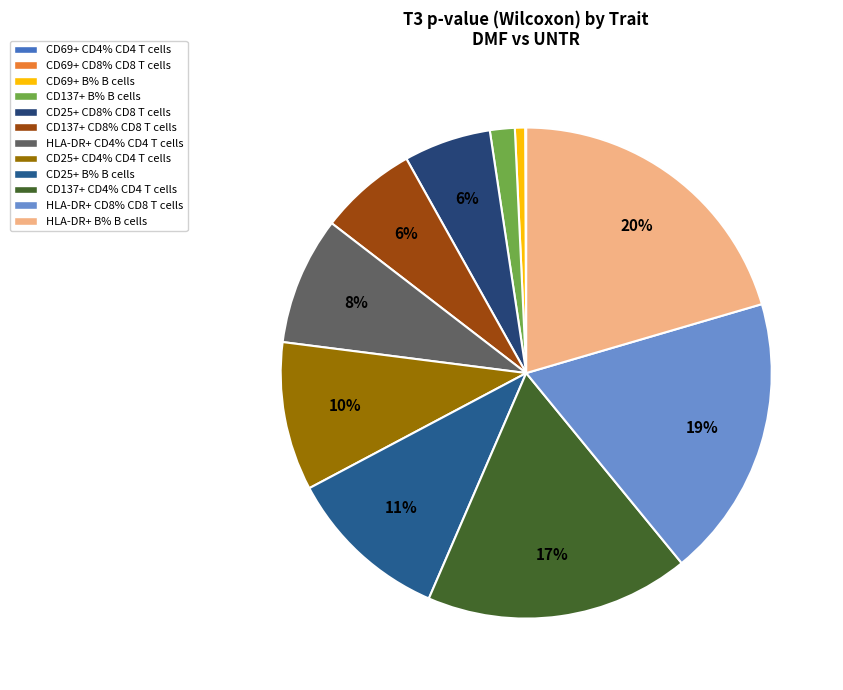

Rank the categories by value from highest to lowest.

HLA-DR+ B% B cells, HLA-DR+ CD8% CD8 T cells, CD137+ CD4% CD4 T cells, CD25+ B% B cells, CD25+ CD4% CD4 T cells, HLA-DR+ CD4% CD4 T cells, CD137+ CD8% CD8 T cells, CD25+ CD8% CD8 T cells, CD137+ B% B cells, CD69+ B% B cells, CD69+ CD8% CD8 T cells, CD69+ CD4% CD4 T cells